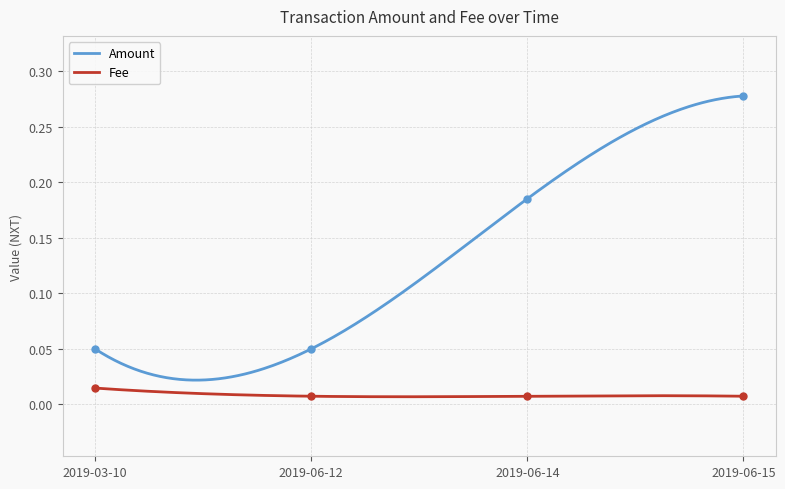

Is it true that Amount equals 0.5 at 2019-06-15?

False